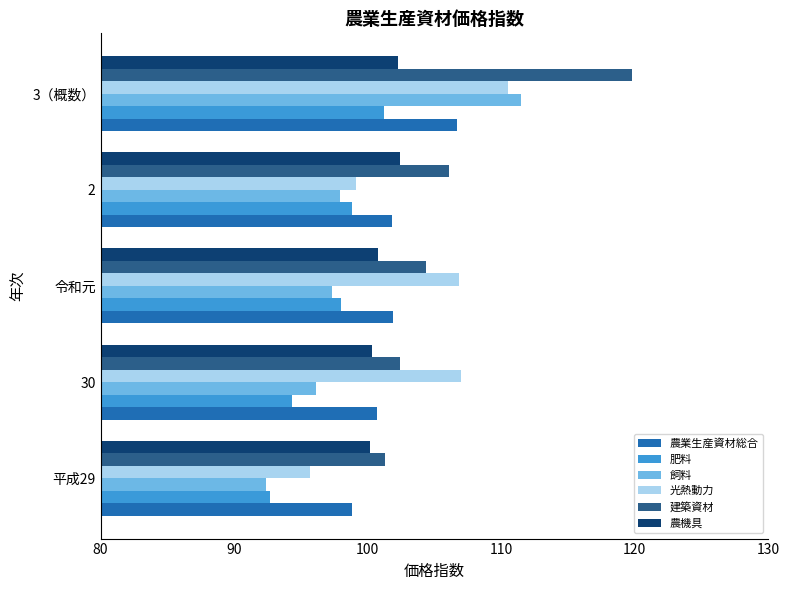

What is the spread (max minus min) of values at 令和元?

9.5